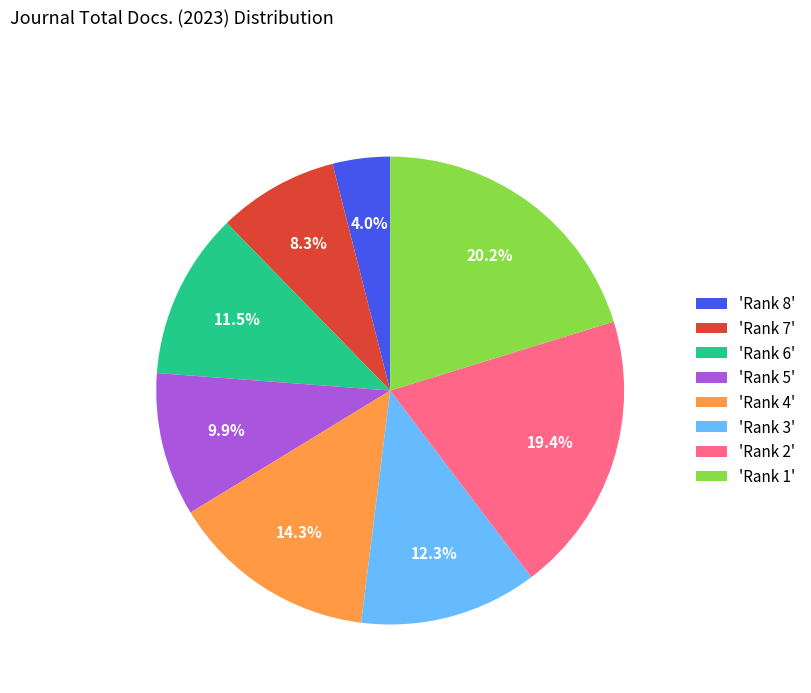

Is 'Rank 6' the majority of the pie?

No